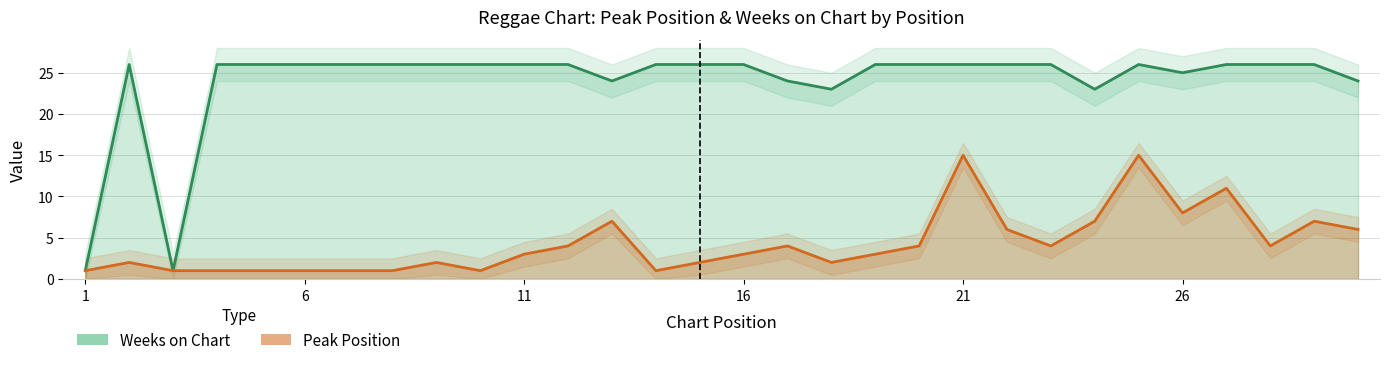

What is the sum of all Peak Position values?

128